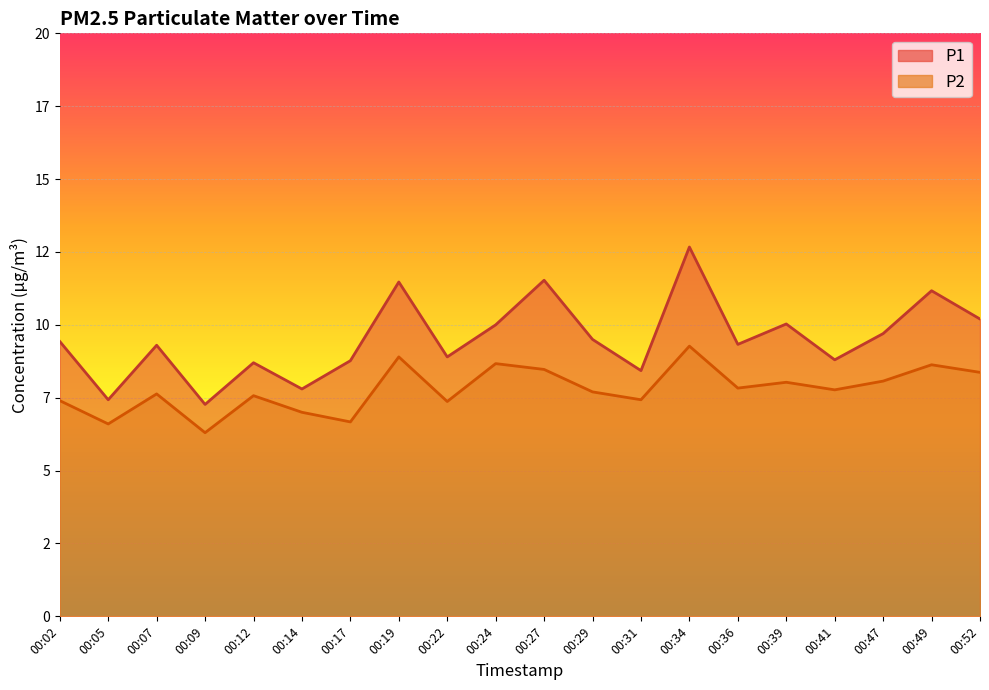

True or false: P1 has a value of 10.0 at 00:39.

True